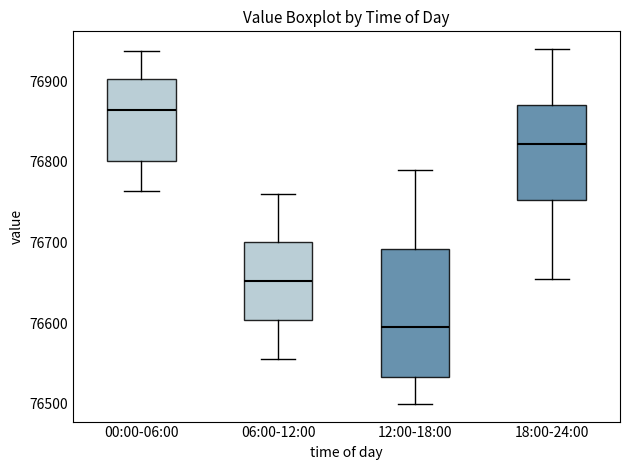

Which box's median line is the lowest?

12:00-18:00